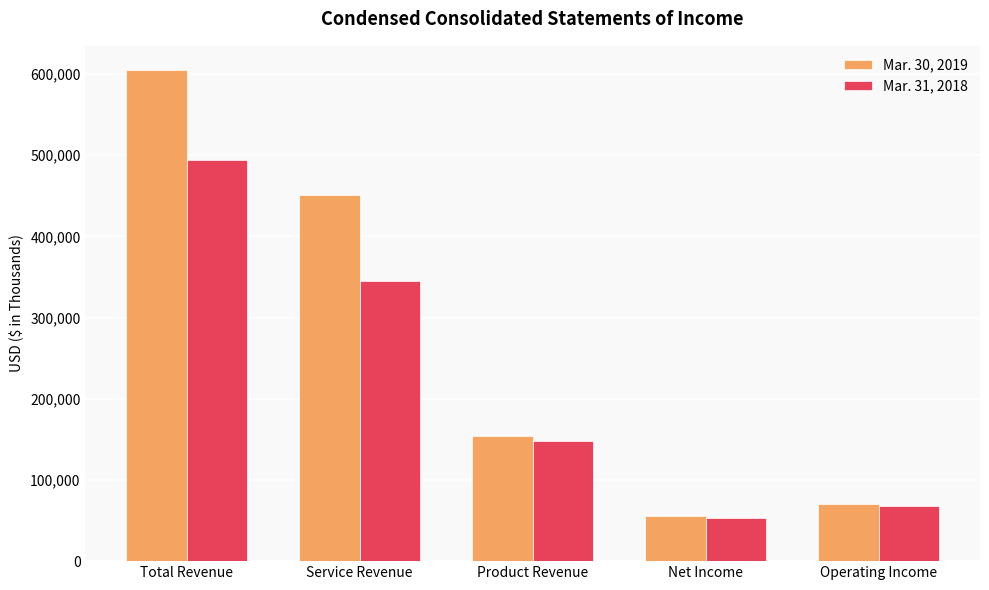

What is the approximate value of Mar. 31, 2018 at Total Revenue, to the nearest 10?

493970